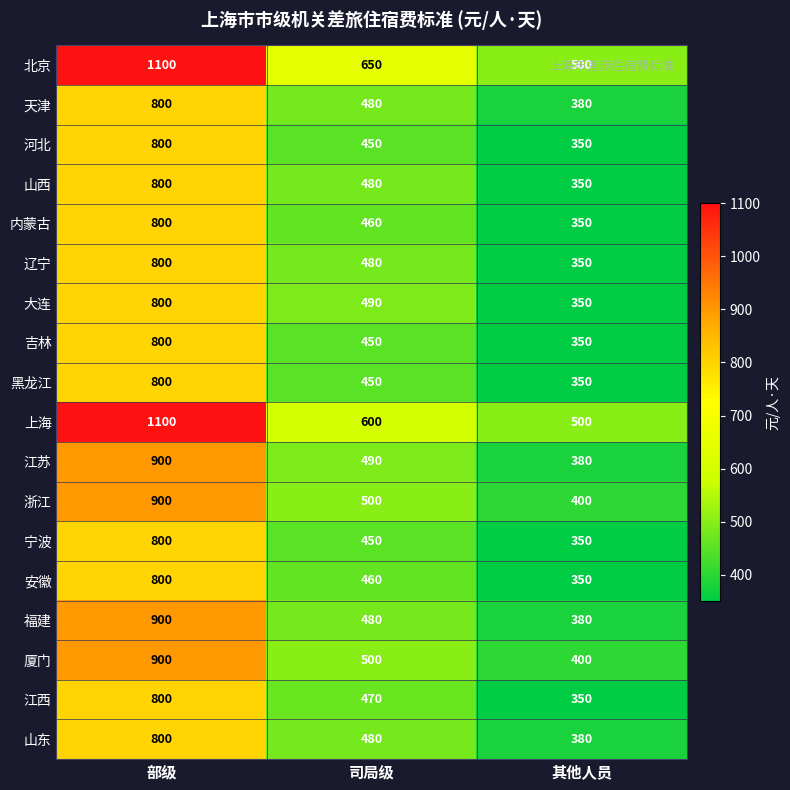

Which series has the largest total across all categories?

北京